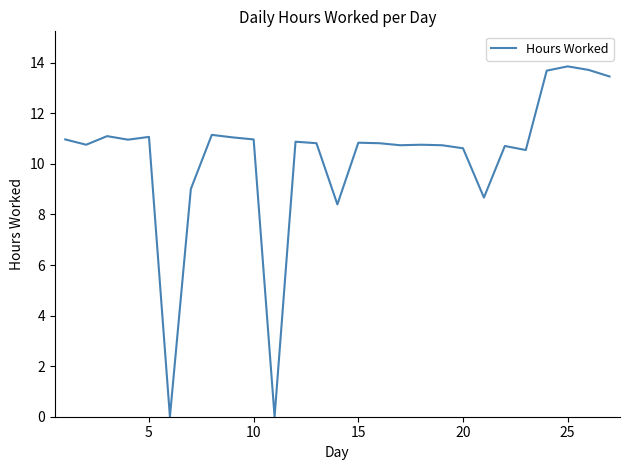

What is the greatest value displayed?

13.9